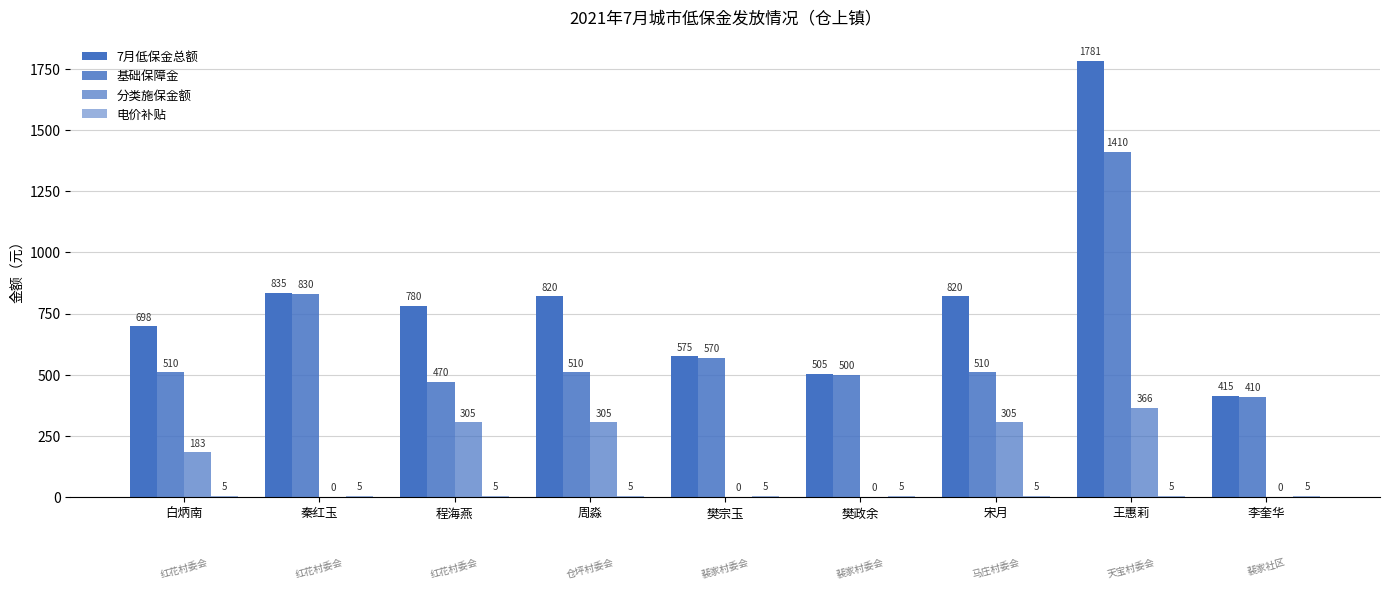

At how many categories does at least one series exceed 692?

6